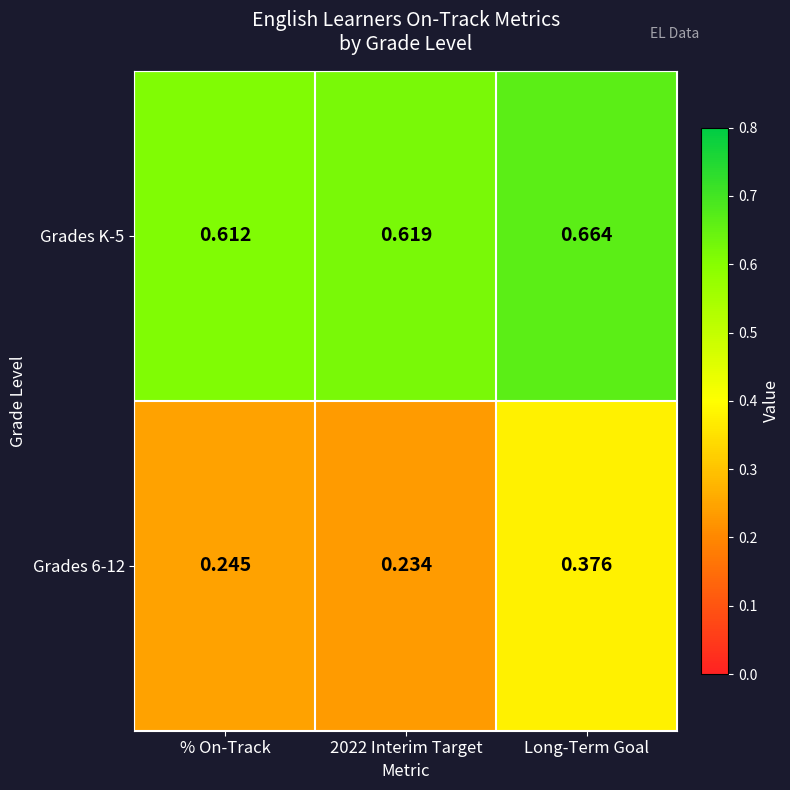

Where is Grades K-5 nearest to the value 0?

% On-Track